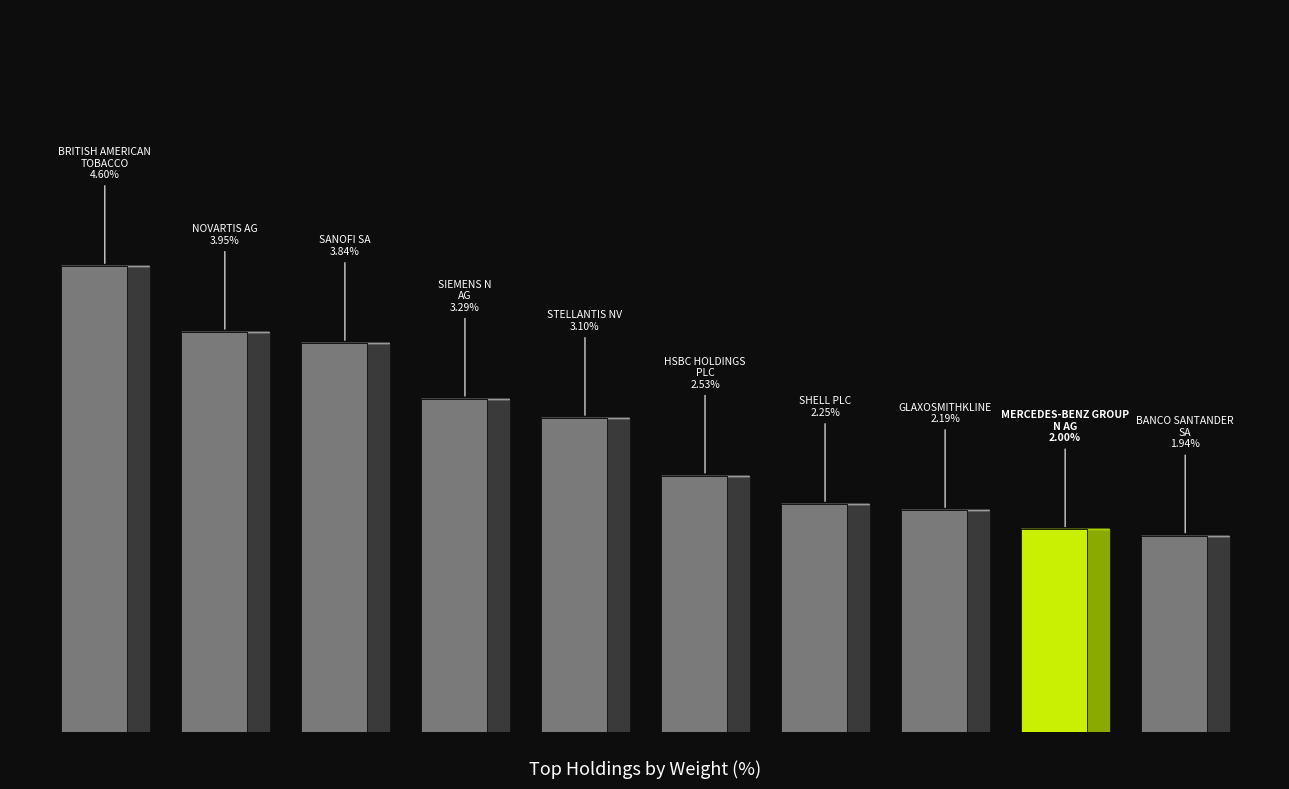

List the labels in order of value, smallest first.

9, 8, 7, 6, 5, 4, 3, 2, 1, 0